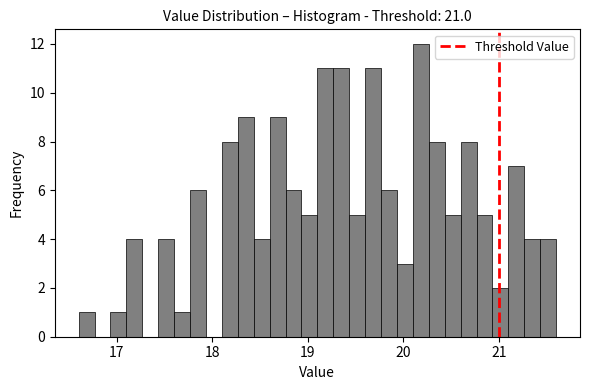

Read against the x-axis, roughly where is the centre of the tallest bar?

20.2